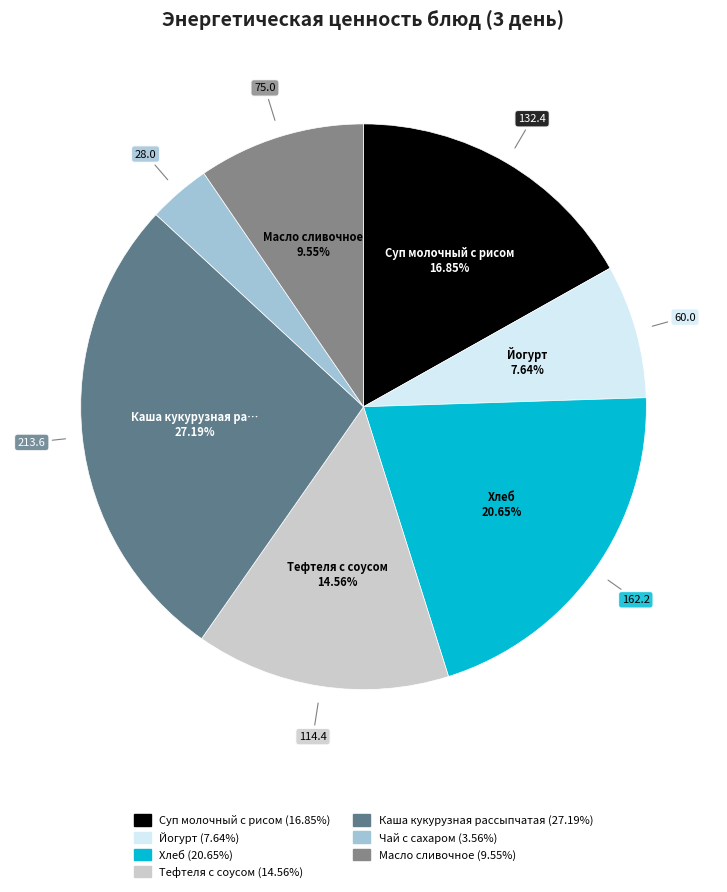

To the nearest percent, what is the difference between the Суп молочный с рисом and Йогурт slice percentages?

9%